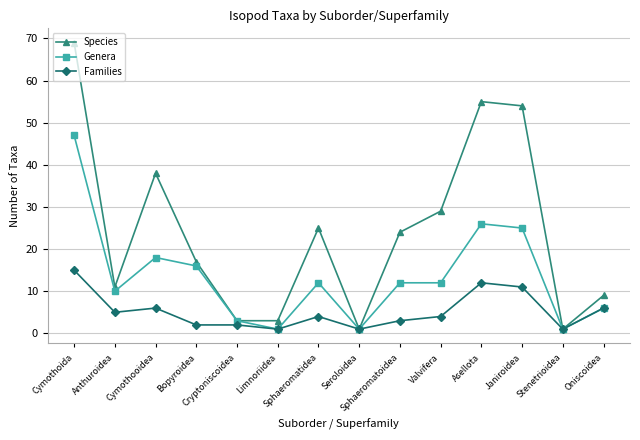

True or false: Genera has more than 0 interior local peaks.

True